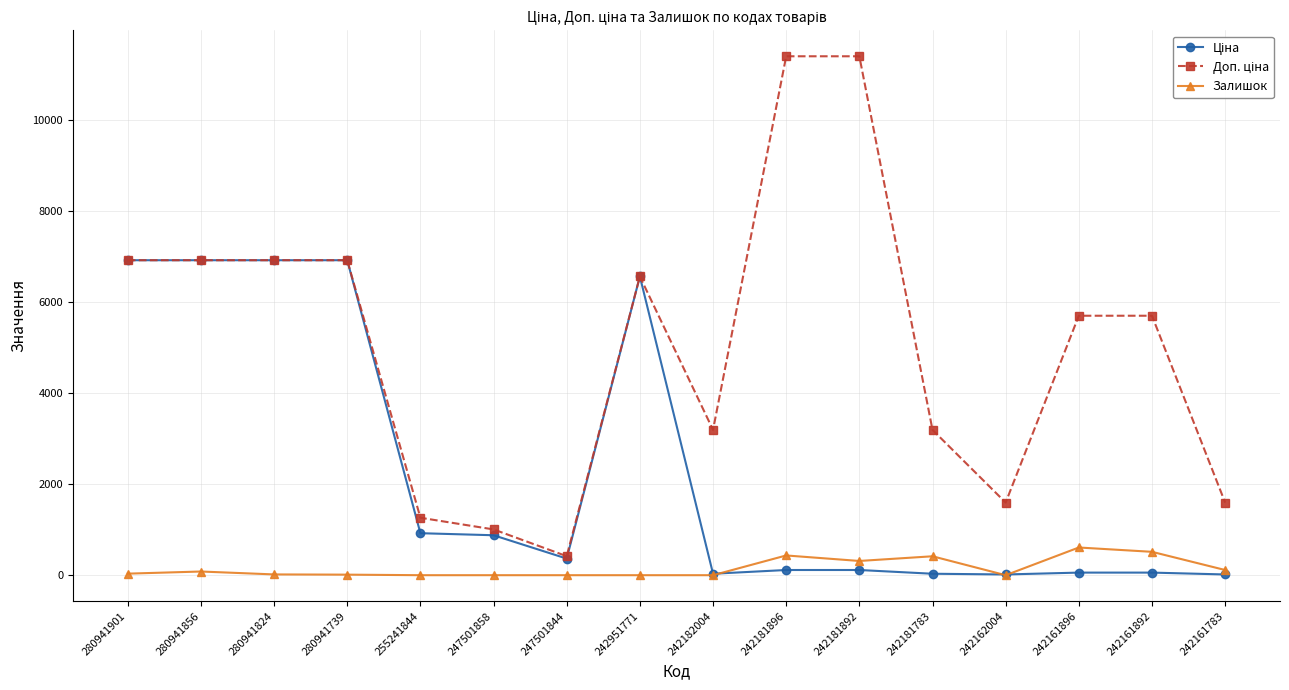

True or false: Залишок has a value of 0.0 at 242182004.

True